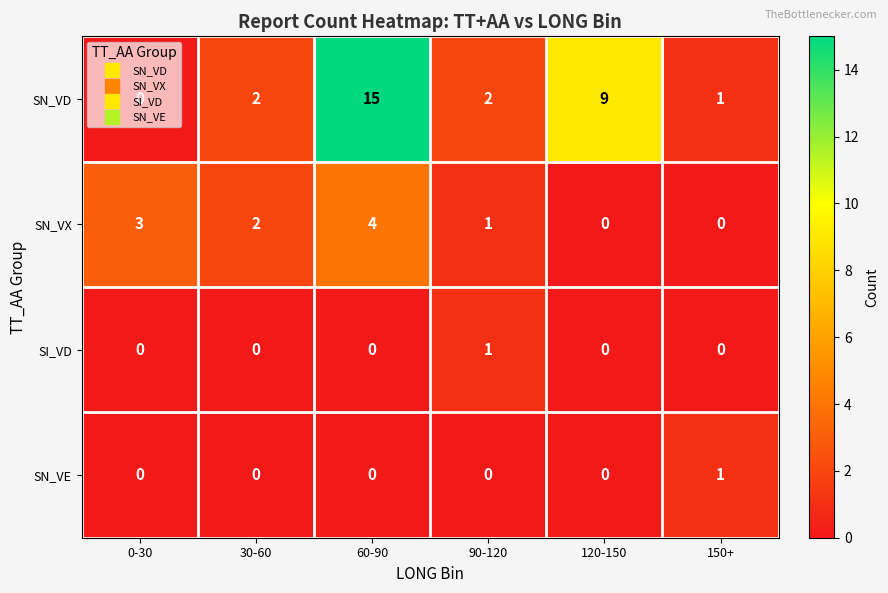

At which label does SN_VX first exceed 2?

0-30